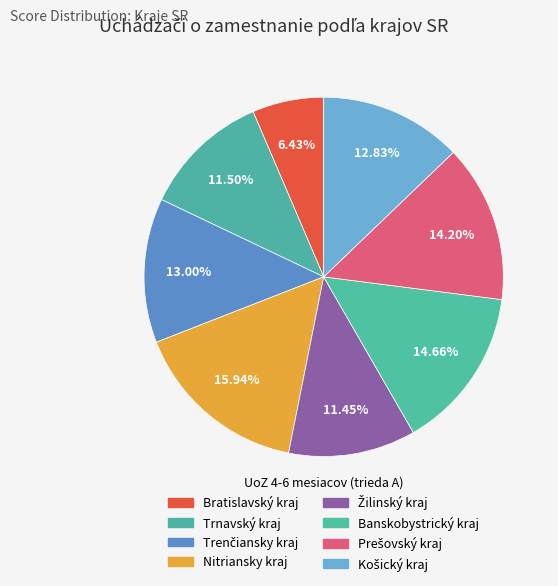

How many segments does this pie chart have?

8